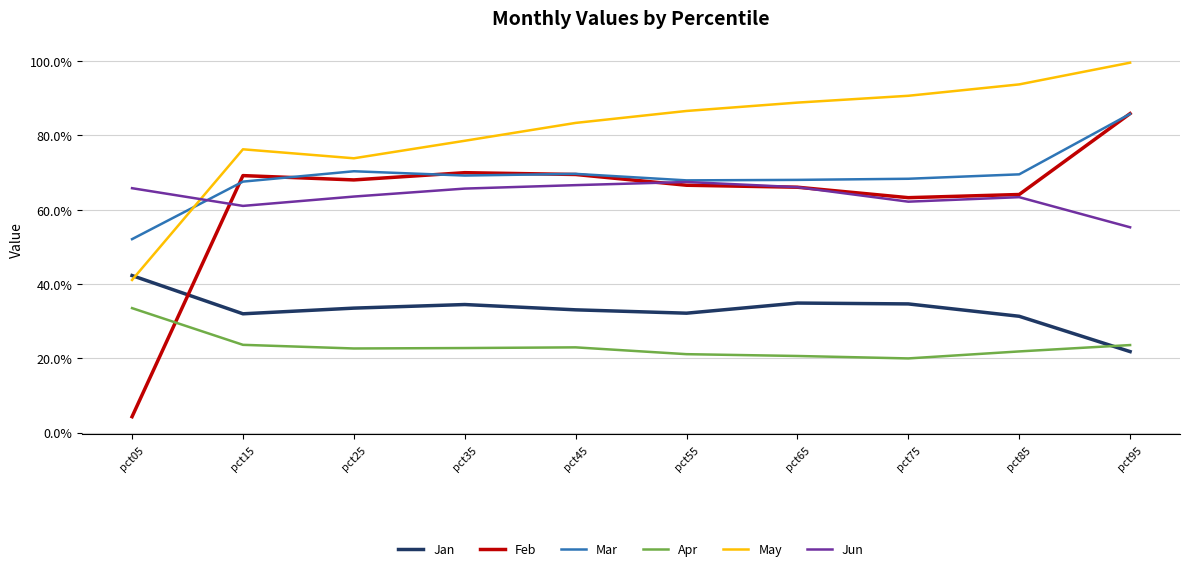

How many interior local peaks does the Jan series have?

2